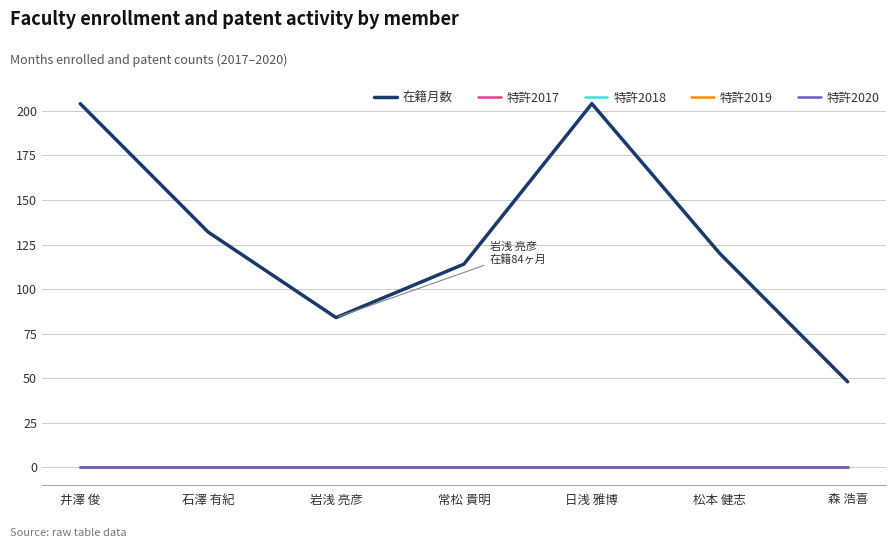

Does the chart display data point markers on the line(s)?

No